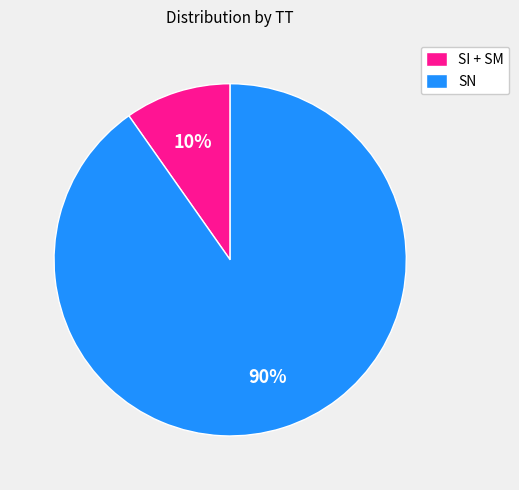

How many segments does this pie chart have?

2